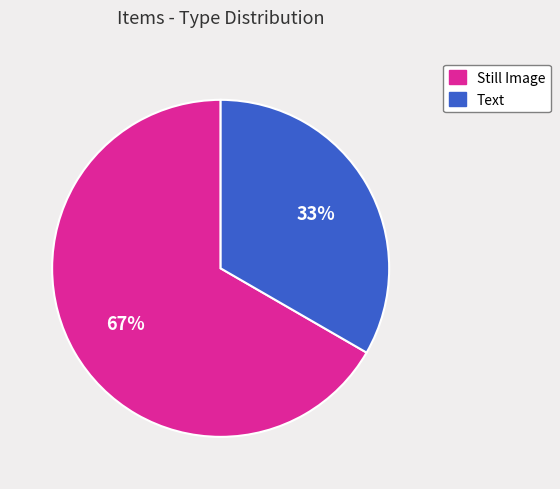

Is there a majority slice in this chart?

Yes